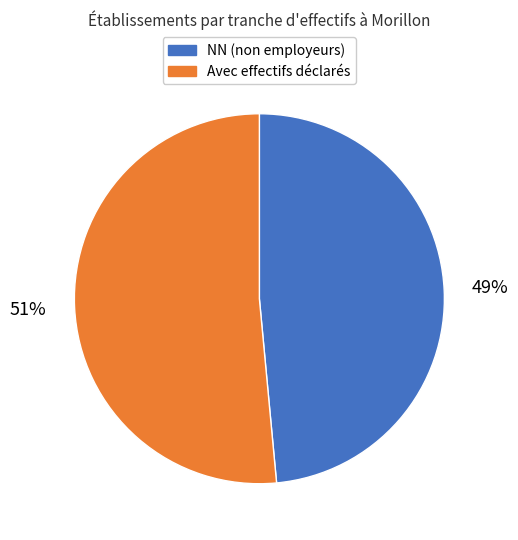

What percentage is the Avec effectifs déclarés slice, to the nearest percent?

51%